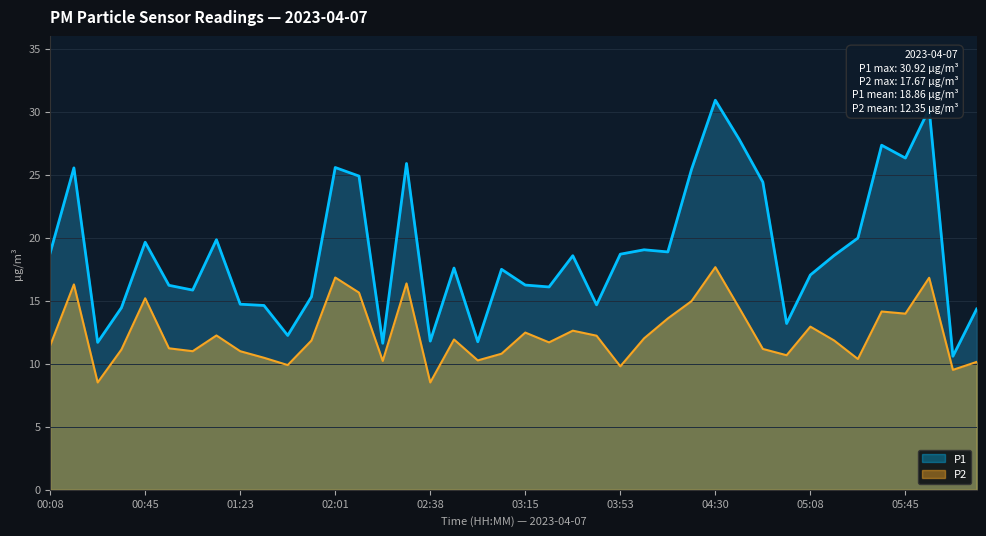

Between 05:08 and 02:01, which is larger?

02:01